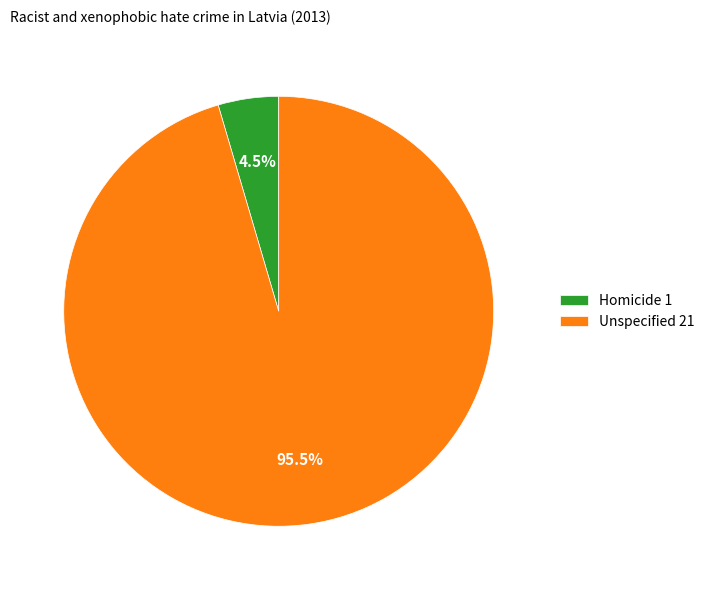

To the nearest percent, what is the difference between the Unspecified and Homicide slice percentages?

91%